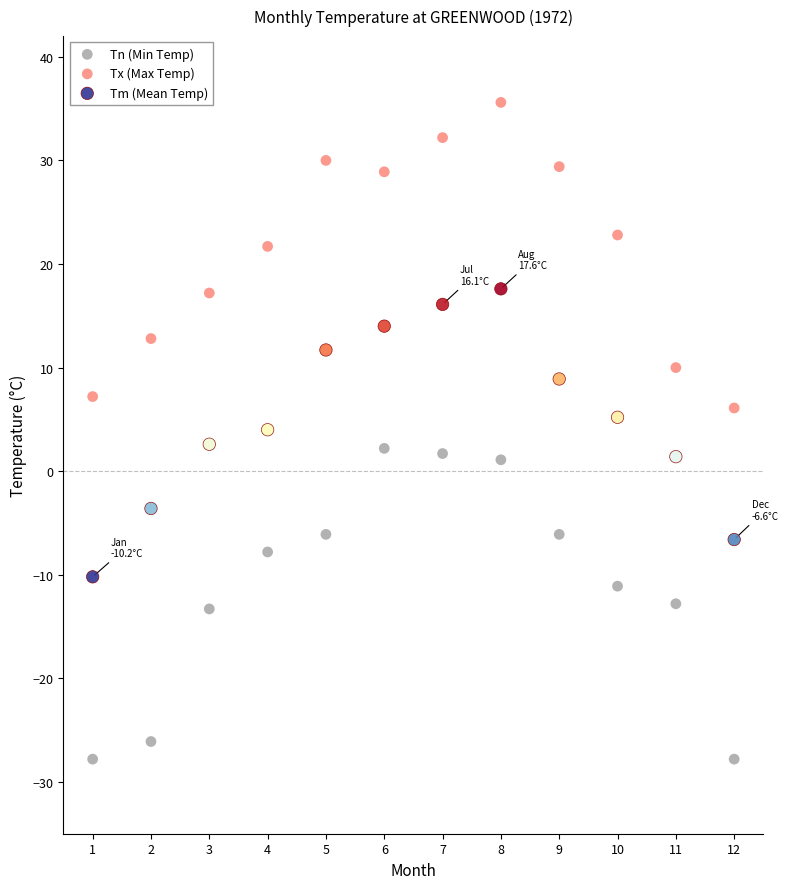

Across all data points, what is the range of X values (max minus min)?

11.0